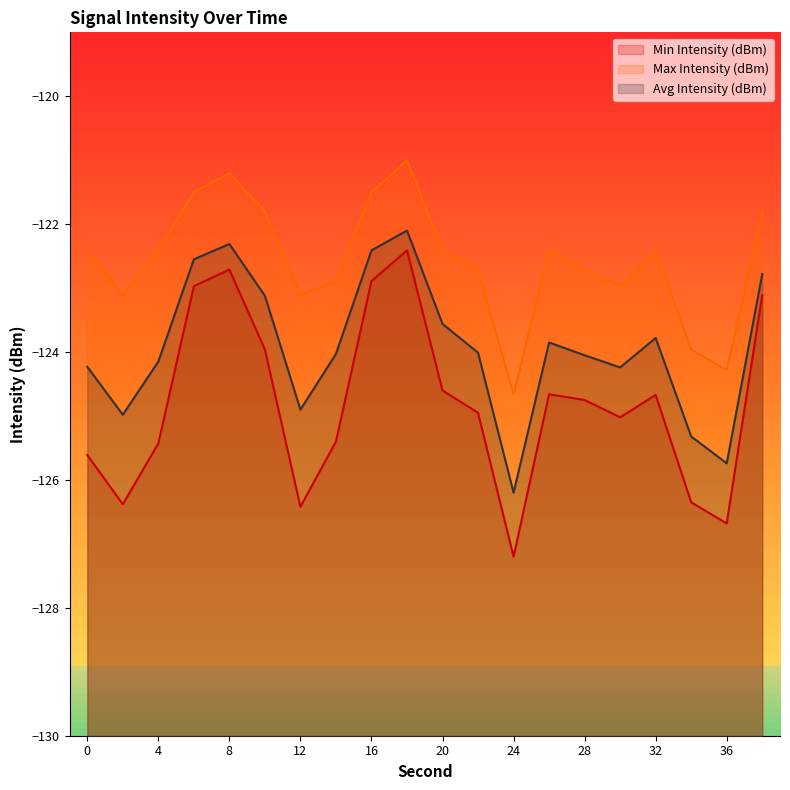

What is the average value of the Min Intensity (dBm) series?

-124.8